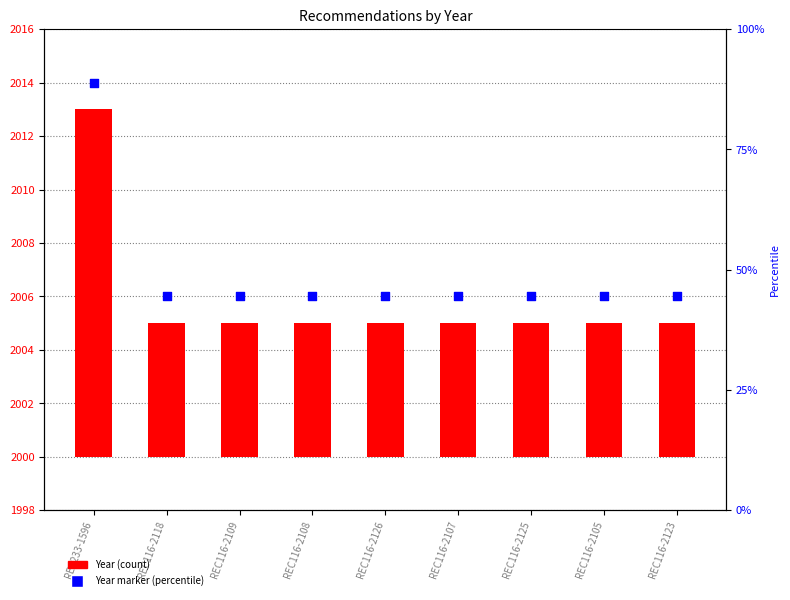

Which series reaches the minimum Y coordinate?

Year